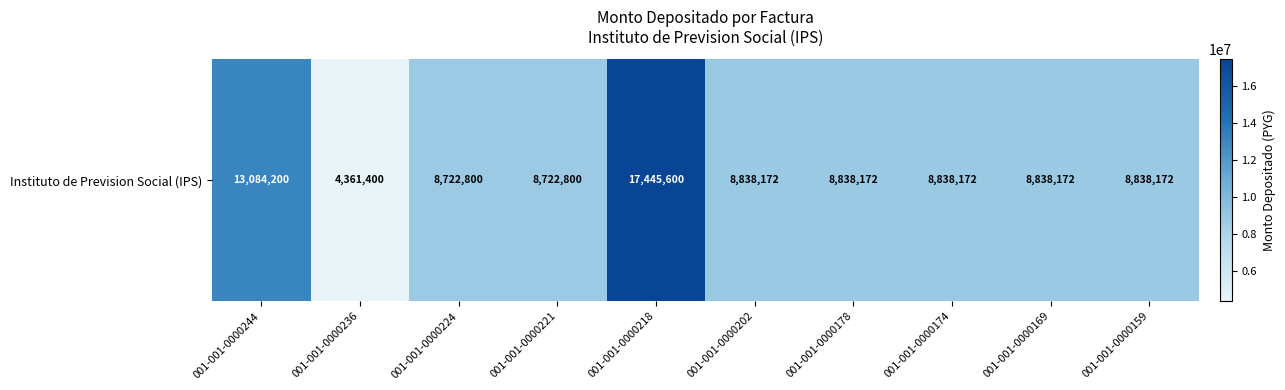

Rank the categories by value from lowest to highest.

001-001-0000236, 001-001-0000224, 001-001-0000221, 001-001-0000202, 001-001-0000178, 001-001-0000174, 001-001-0000169, 001-001-0000159, 001-001-0000244, 001-001-0000218